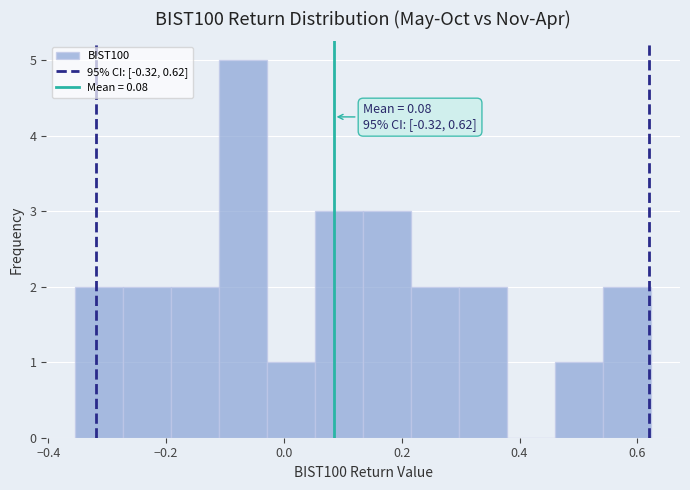

Which range on the x-axis has the tallest bar?

-0.12 to -0.02